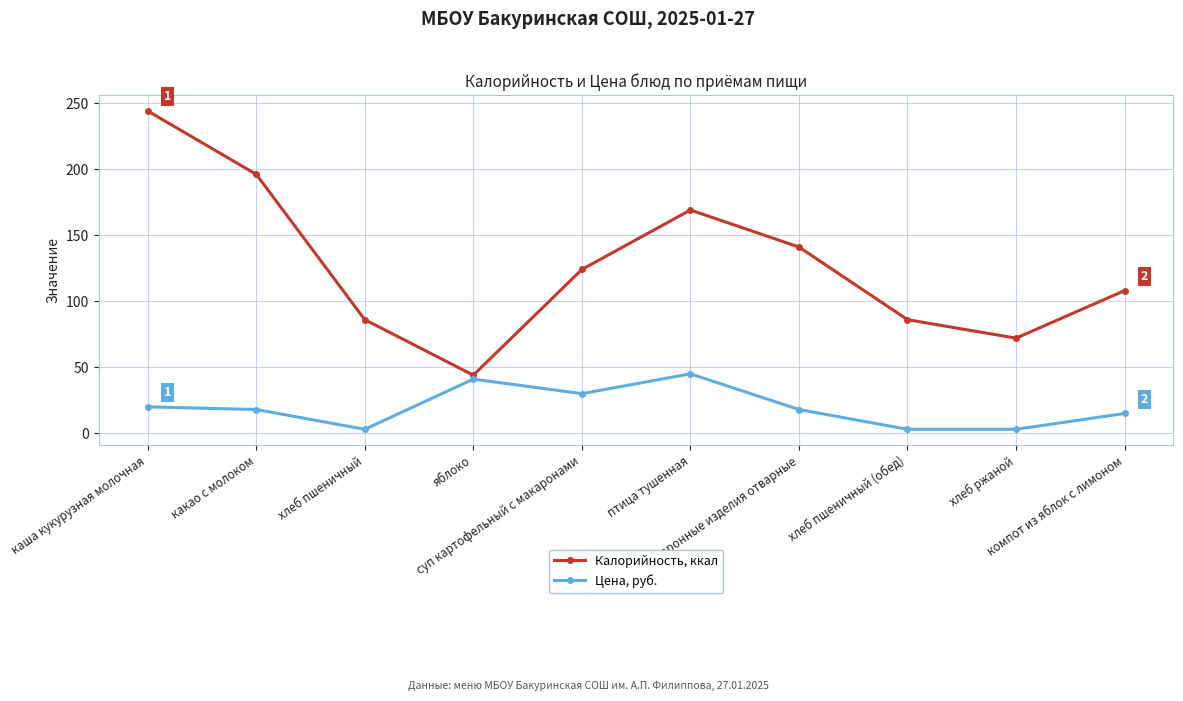

List the series in order of their overall mean, lowest first.

Цена, руб., Калорийность, ккал